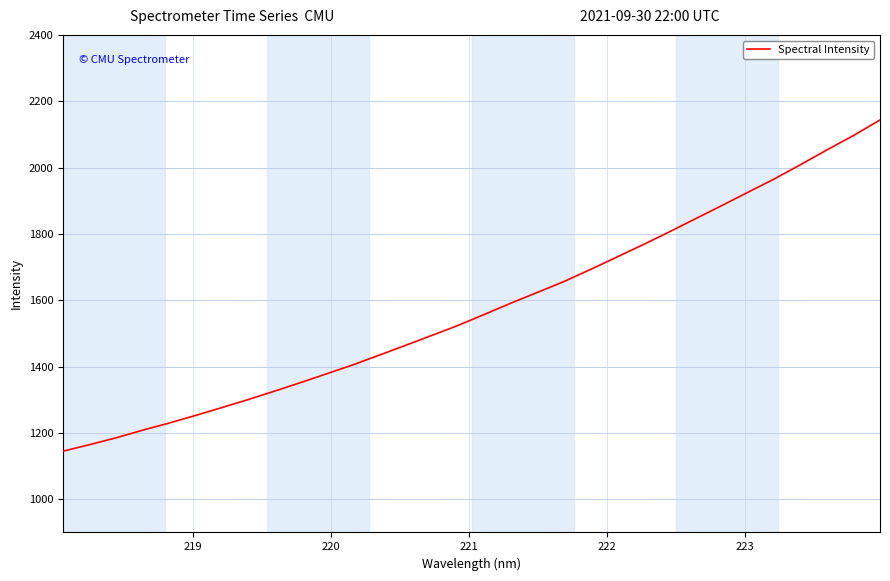

What is the smallest value displayed?

1145.1